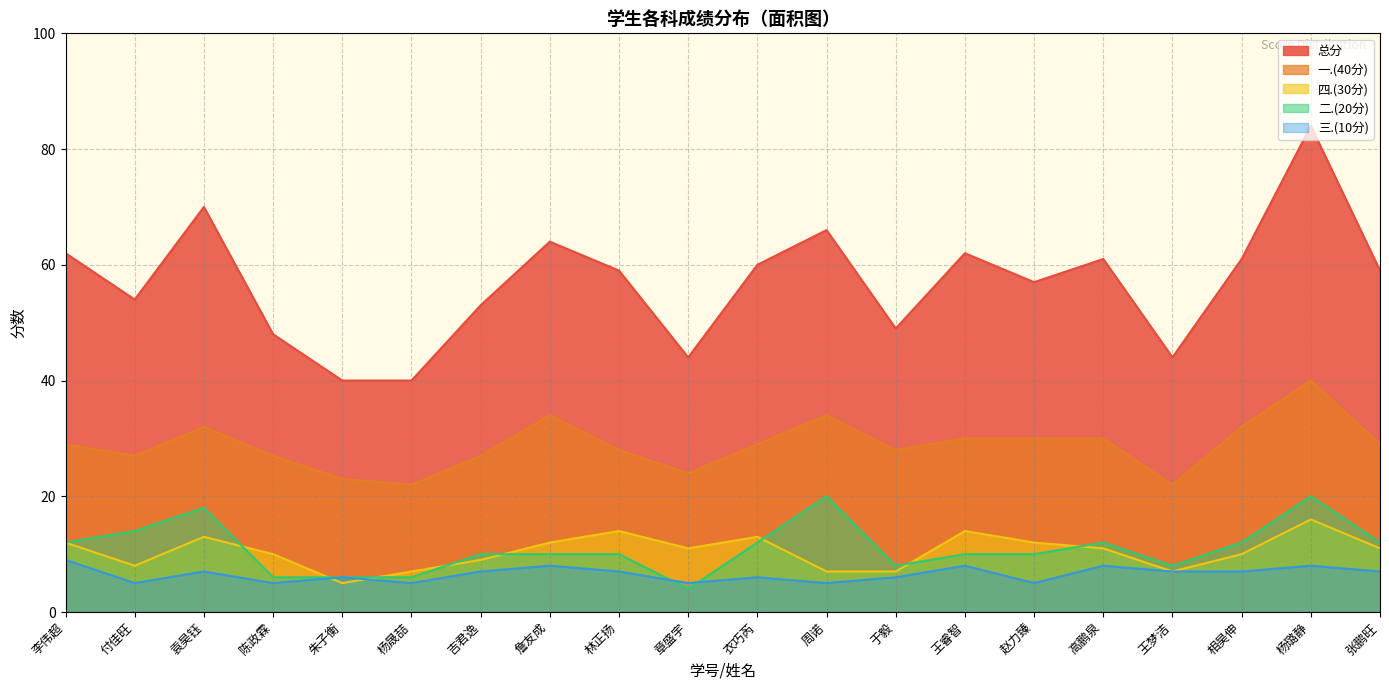

Does the chart have visible grid lines?

Yes